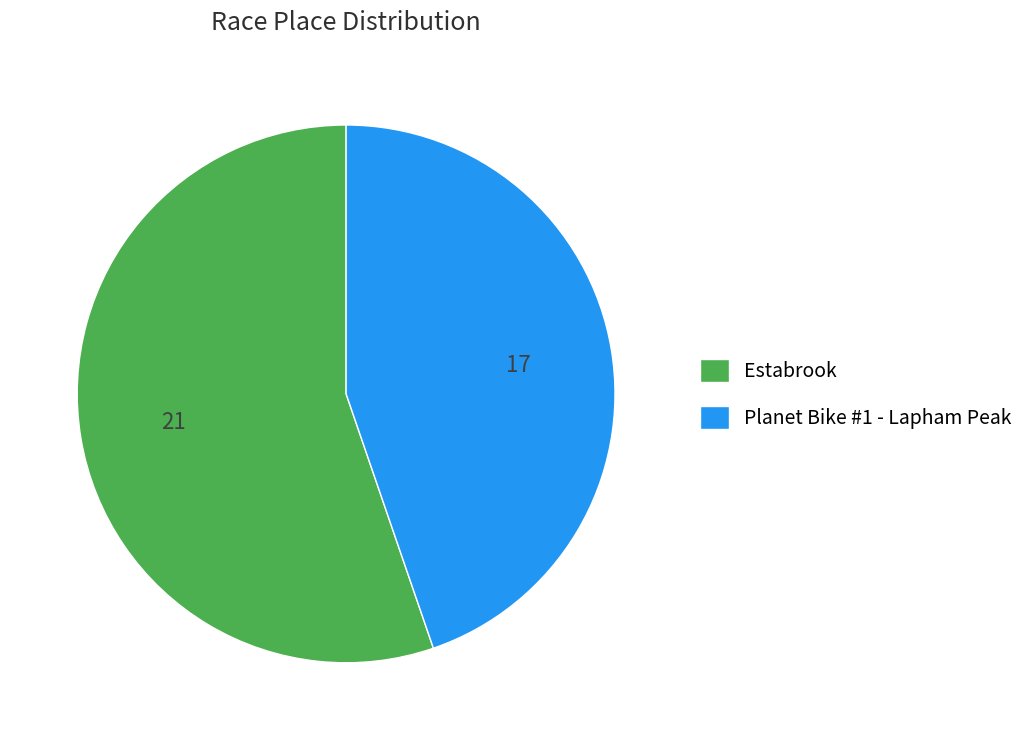

Which category has the biggest portion of the pie?

Estabrook